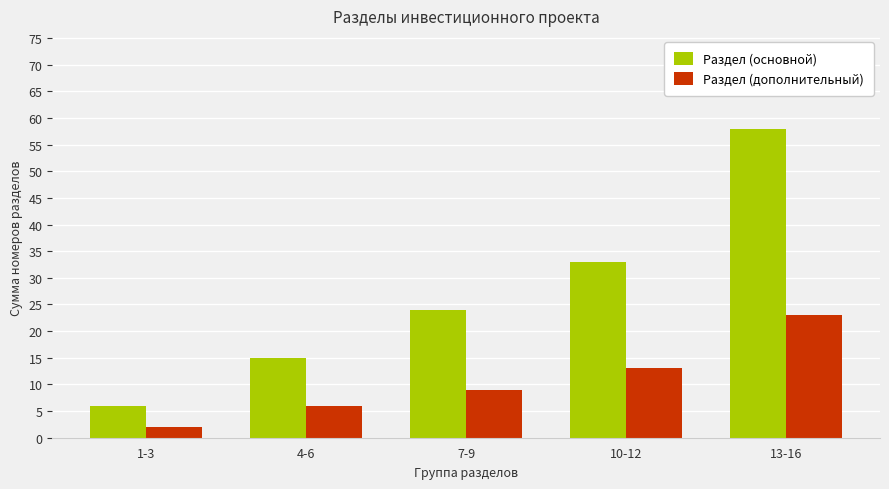

The value of Раздел (основной) at 10-12 is 33. True or false?

True